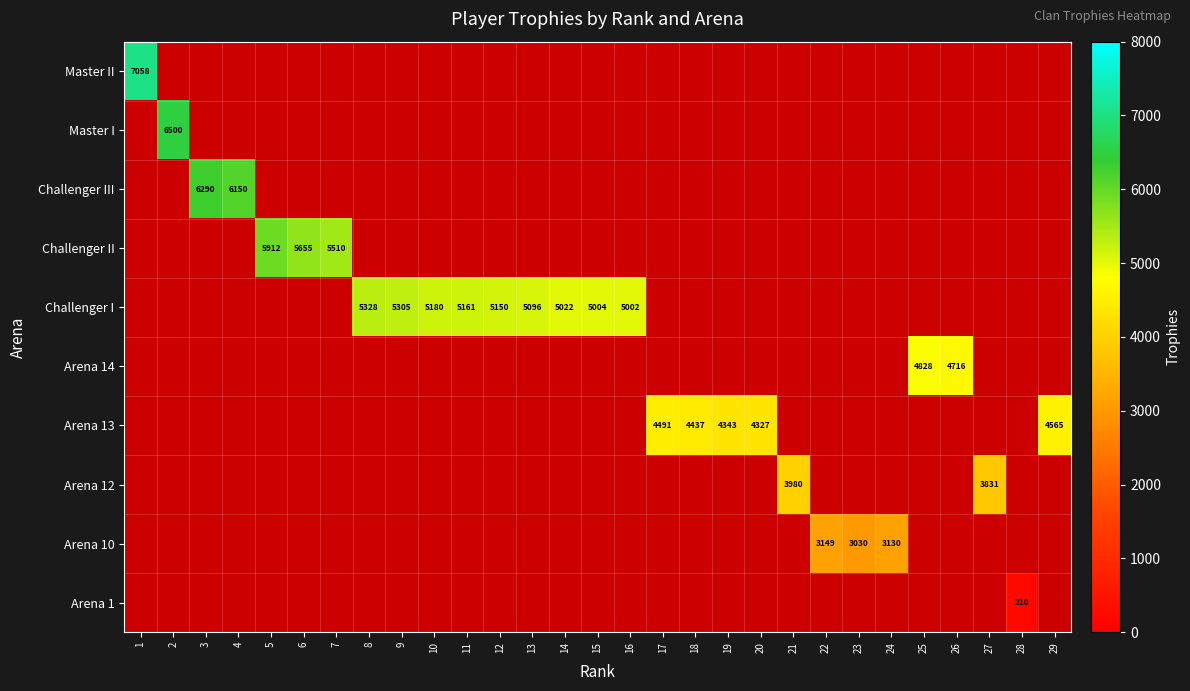

What is the minimum value shown in the chart?

210.0